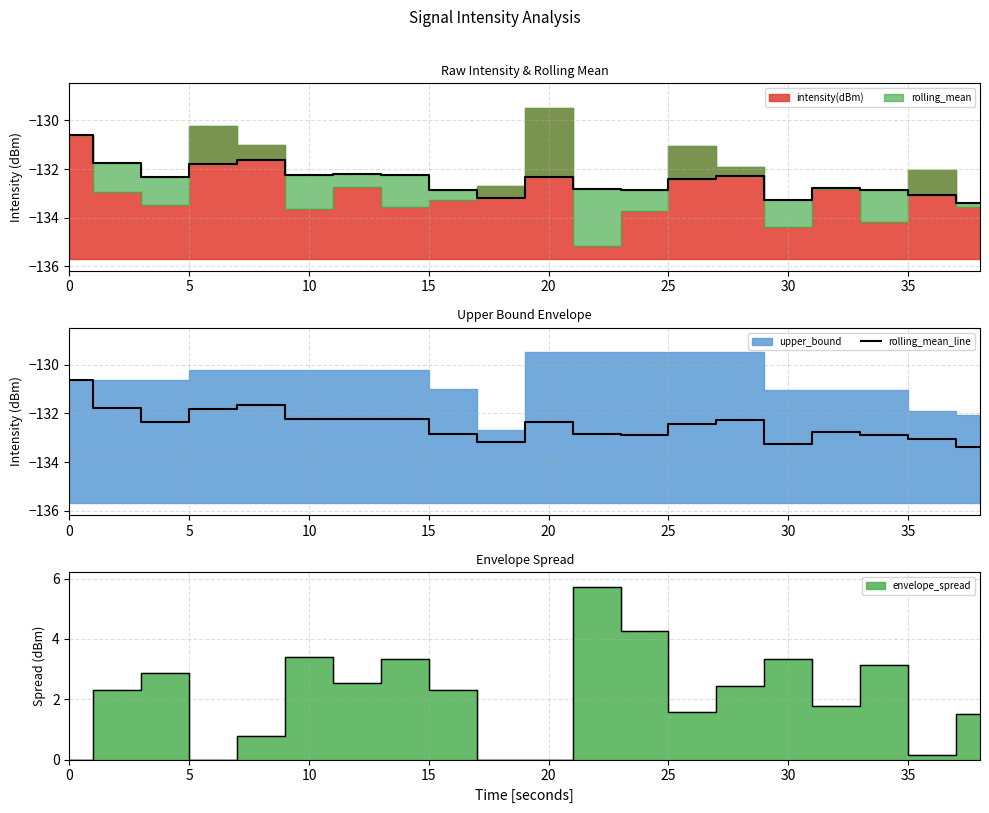

What is the maximum value shown in the chart?

-130.6